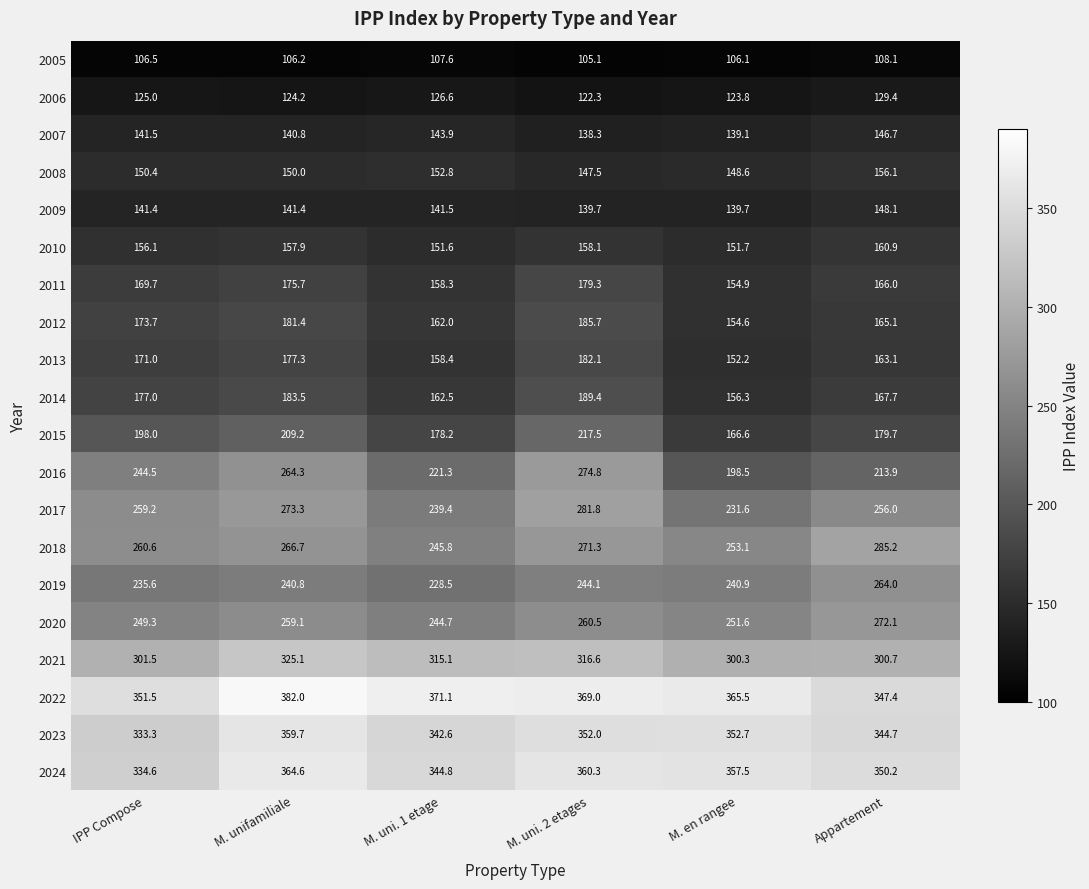

What is the average value of the 2021 series?

309.9